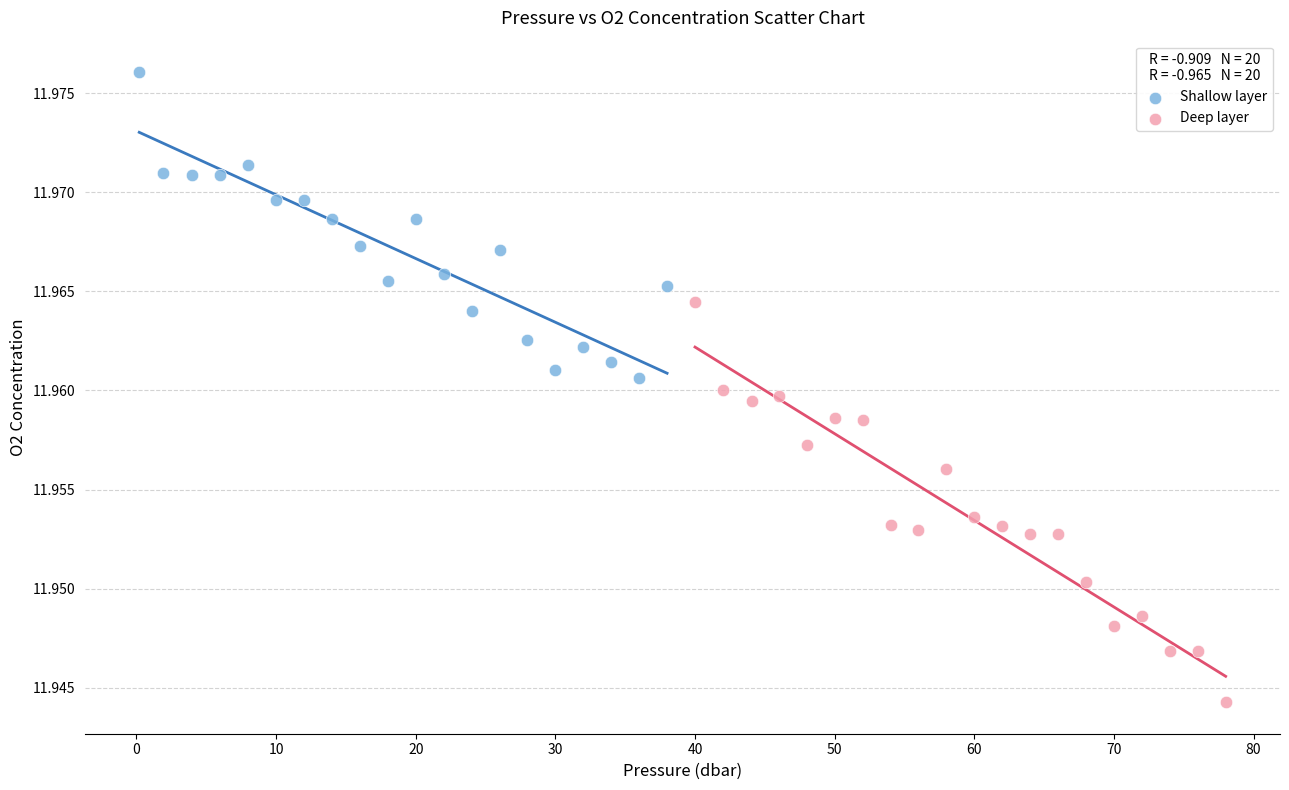

What are all the series names shown in the legend?

Shallow layer, Deep layer